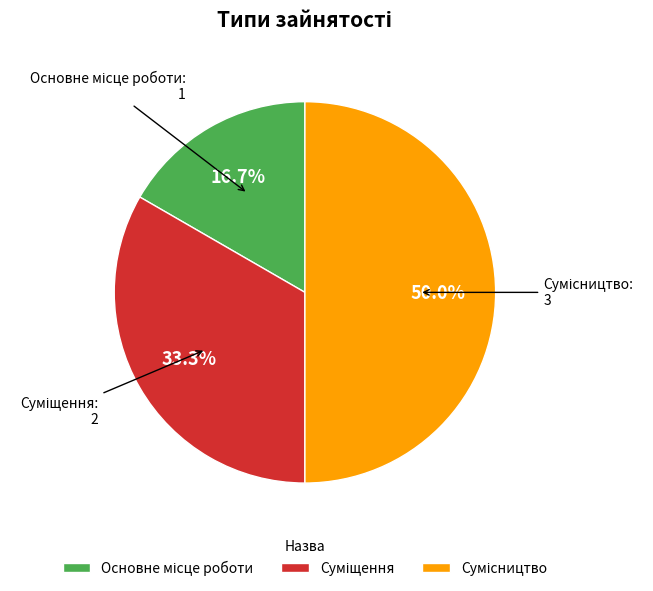

How many segments does this pie chart have?

3